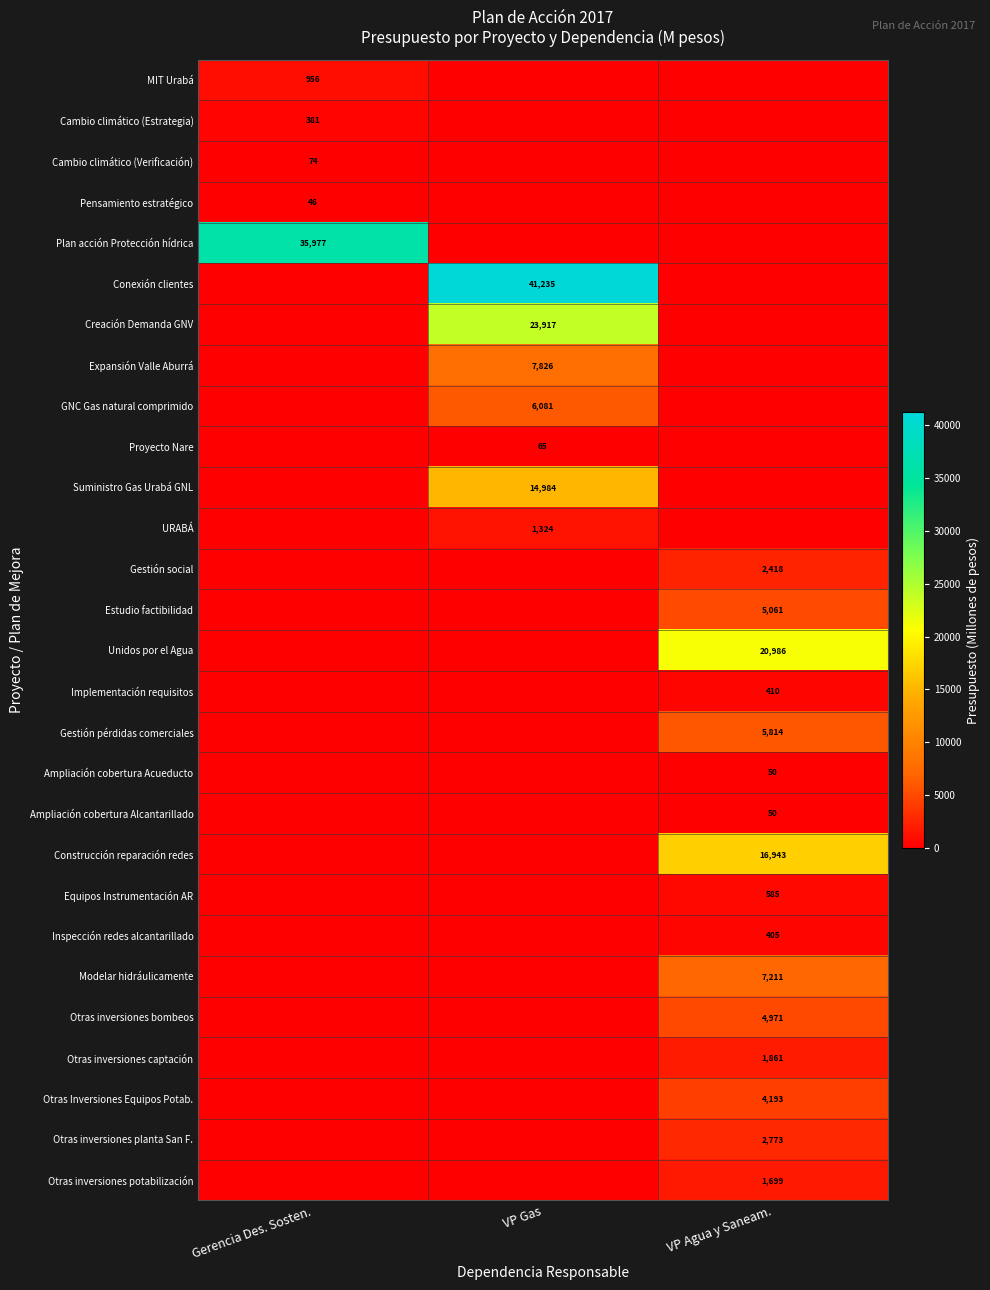

Is the value of MIT Urabá at Gerencia Des. Sosten. greater than the value of Otras inversiones potabilización at VP Agua y Saneam.?

No